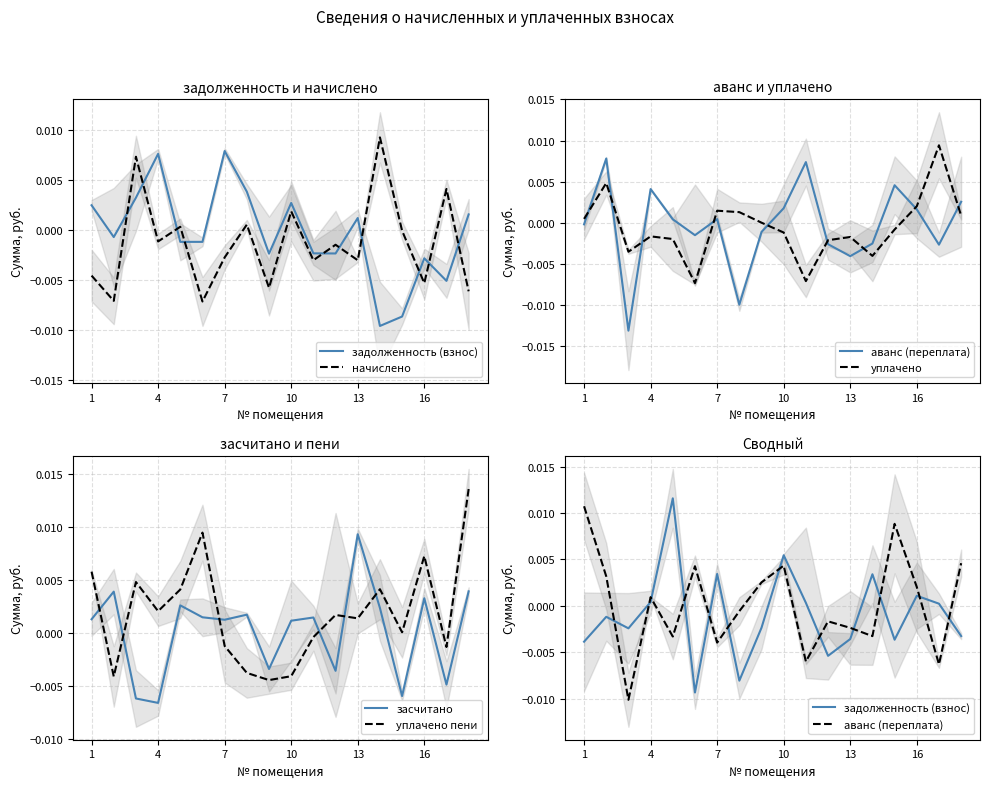

Which series ends up on top after the final intersection of уплачено пени and засчитано?

уплачено пени